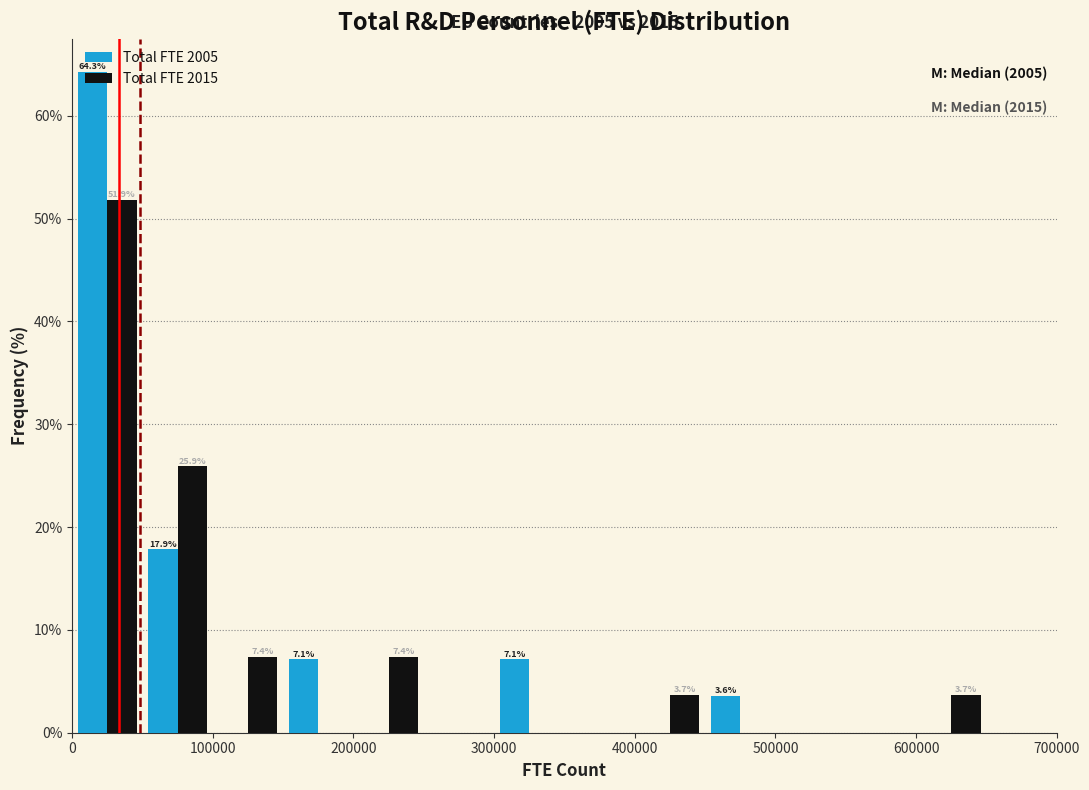

In the Total FTE 2015 series, which range on the x-axis has the tallest bar?

0 to 50000